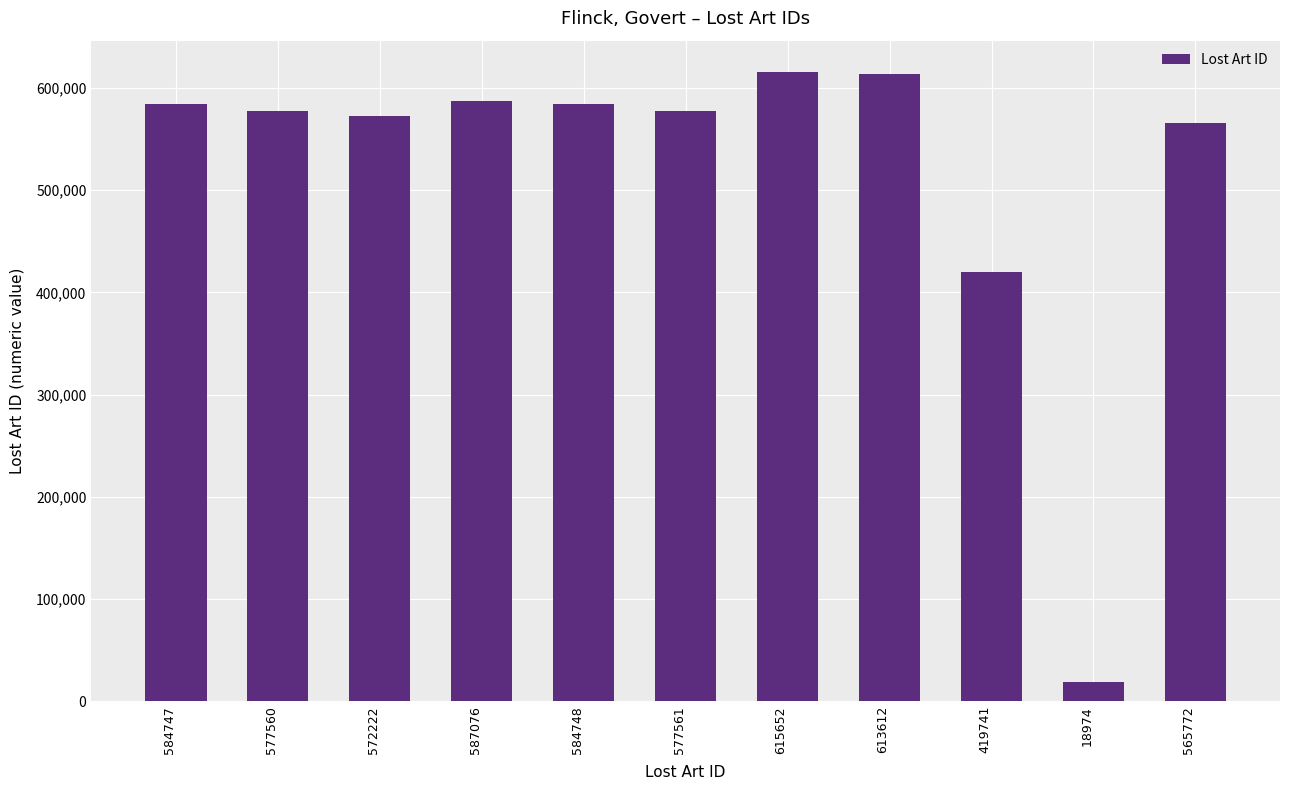

How many values are below 577561?

5